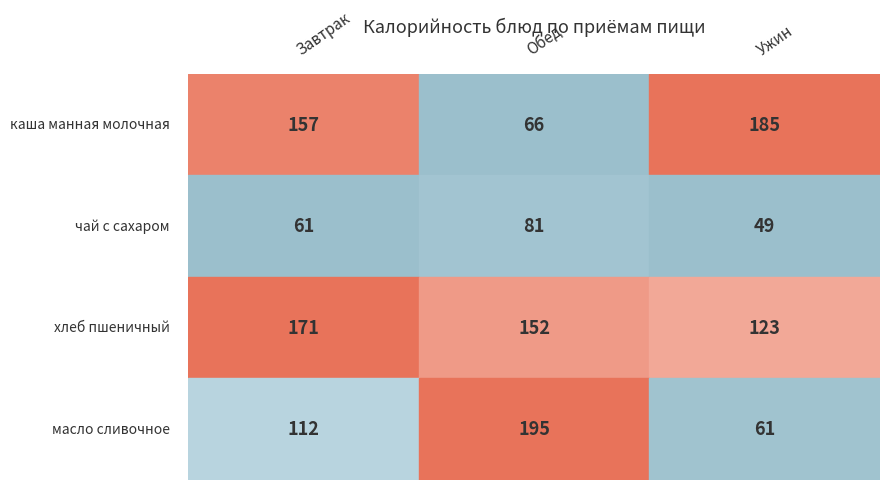

Reading left to right, extract all data points from this chart.

Завтрак: 157.0	61.3	170.9	112.5
Обед: 66.0	80.8	151.8	195.0
Ужин: 185.3	49.3	123.3	61.3